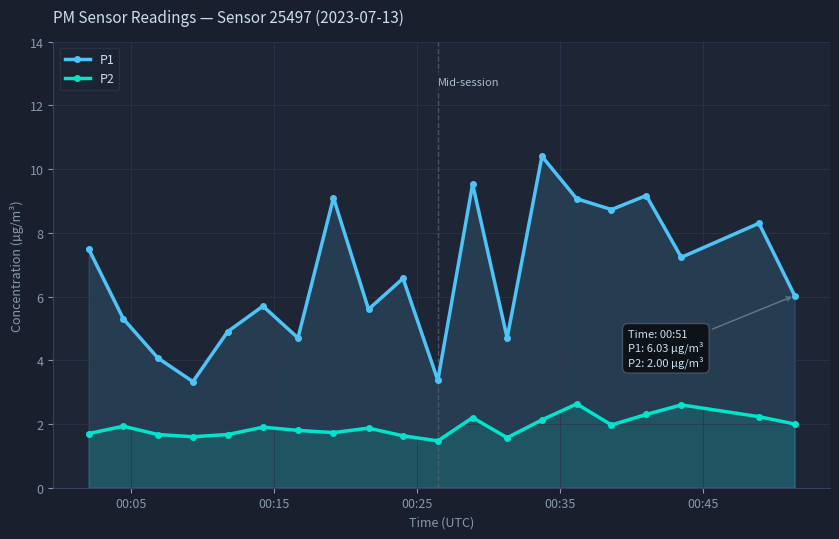

How many categories are shown in the chart?

20